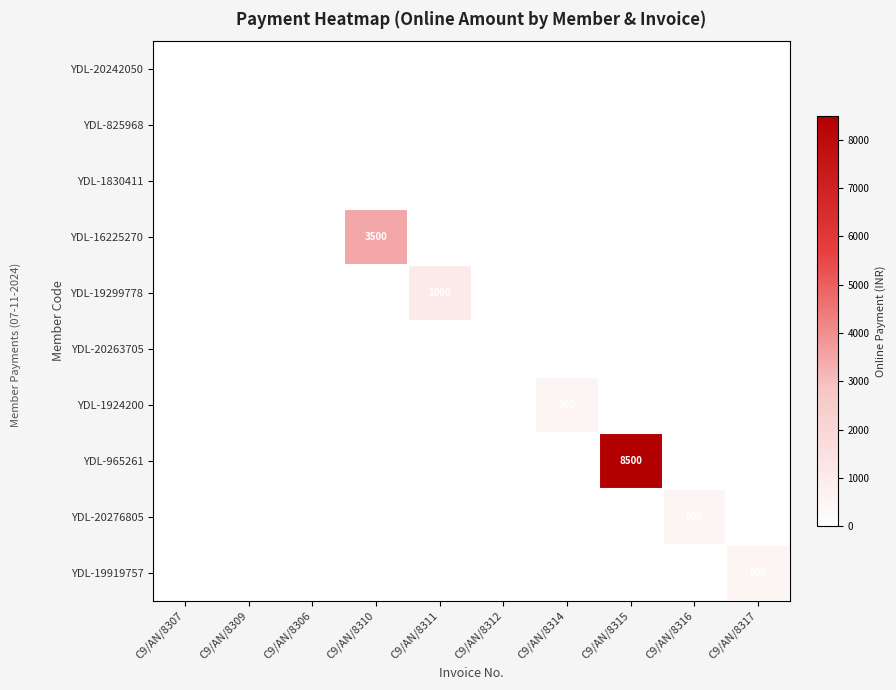

Is it true that YDL-965261 equals 8500 at C9/AN/8315?

True